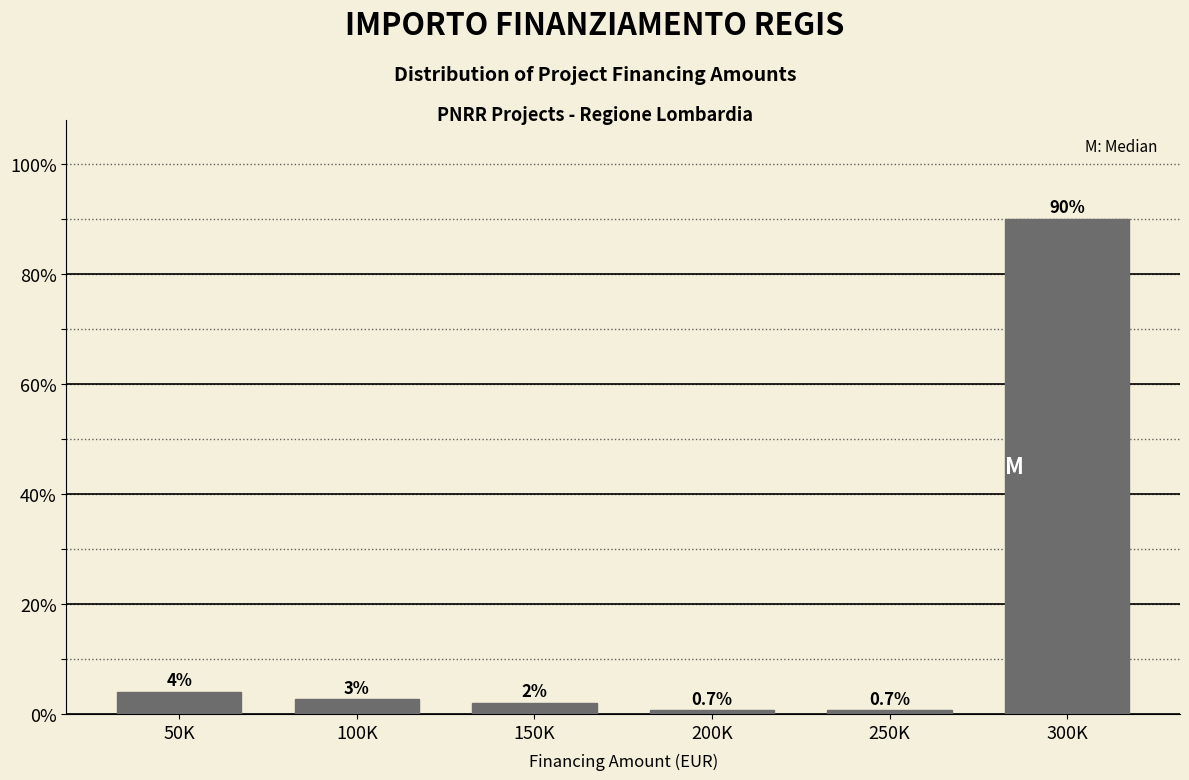

Which has a higher value, 100K or 200K?

100K